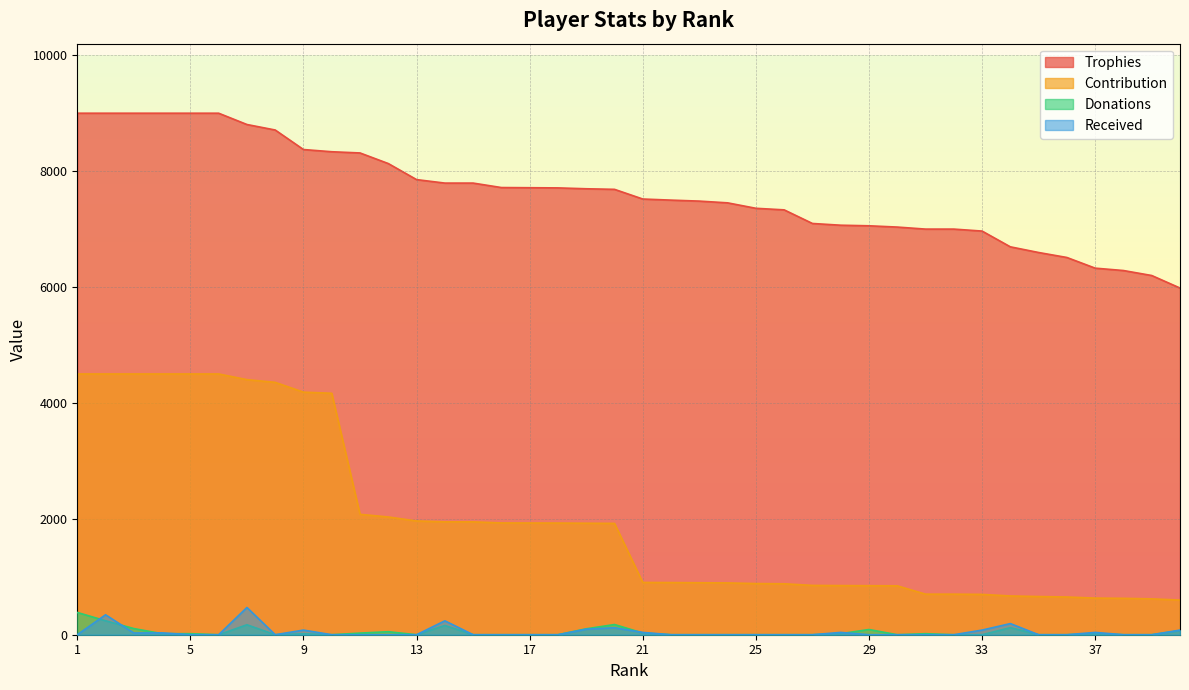

The value of Trophies at 14 is 7794. True or false?

True